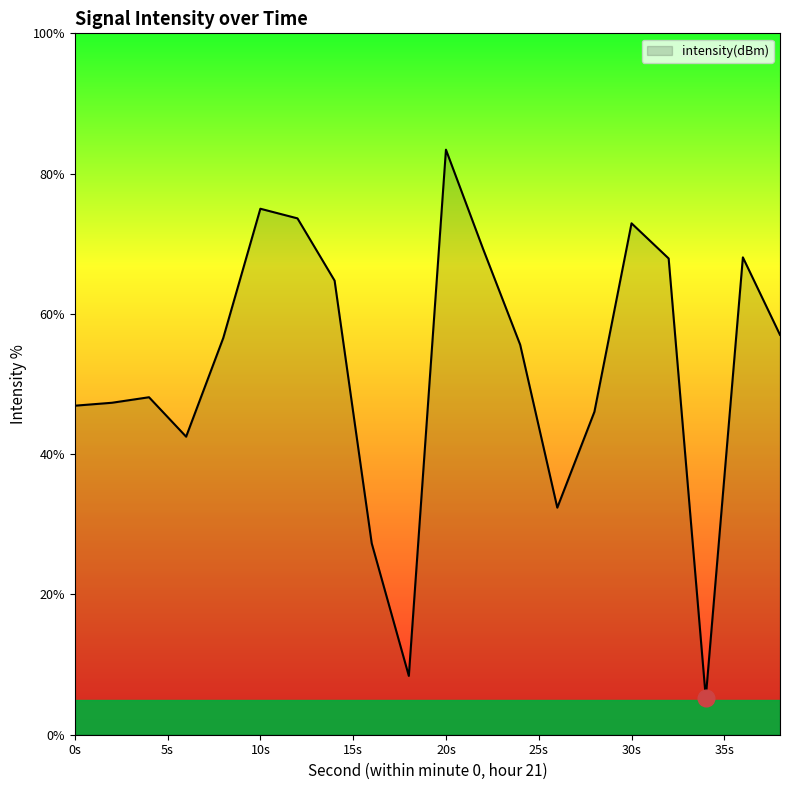

What is the greatest value displayed?

83.4